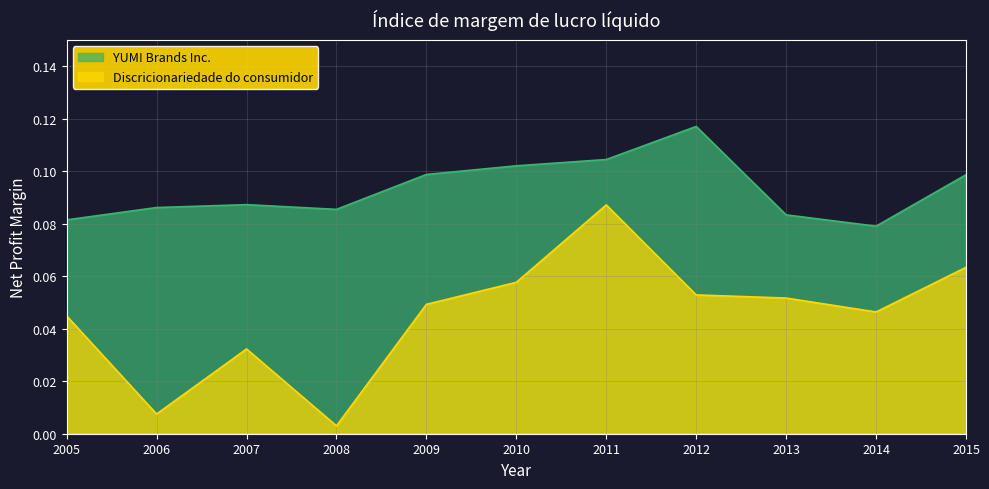

How many distinct data groups are displayed?

2